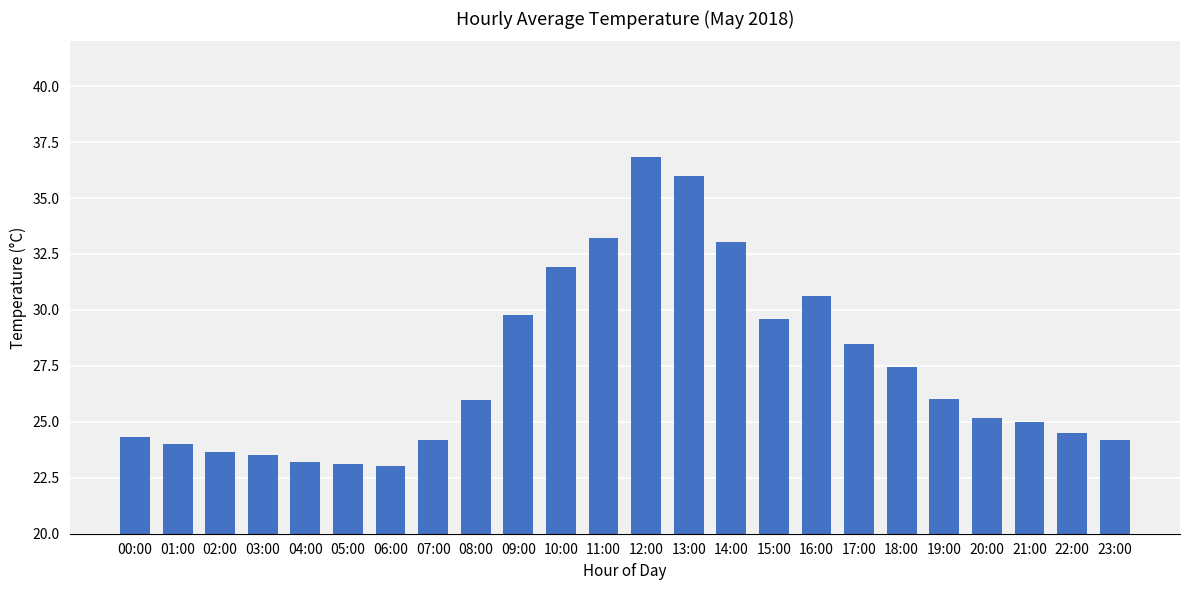

How many bars are there in total?

24